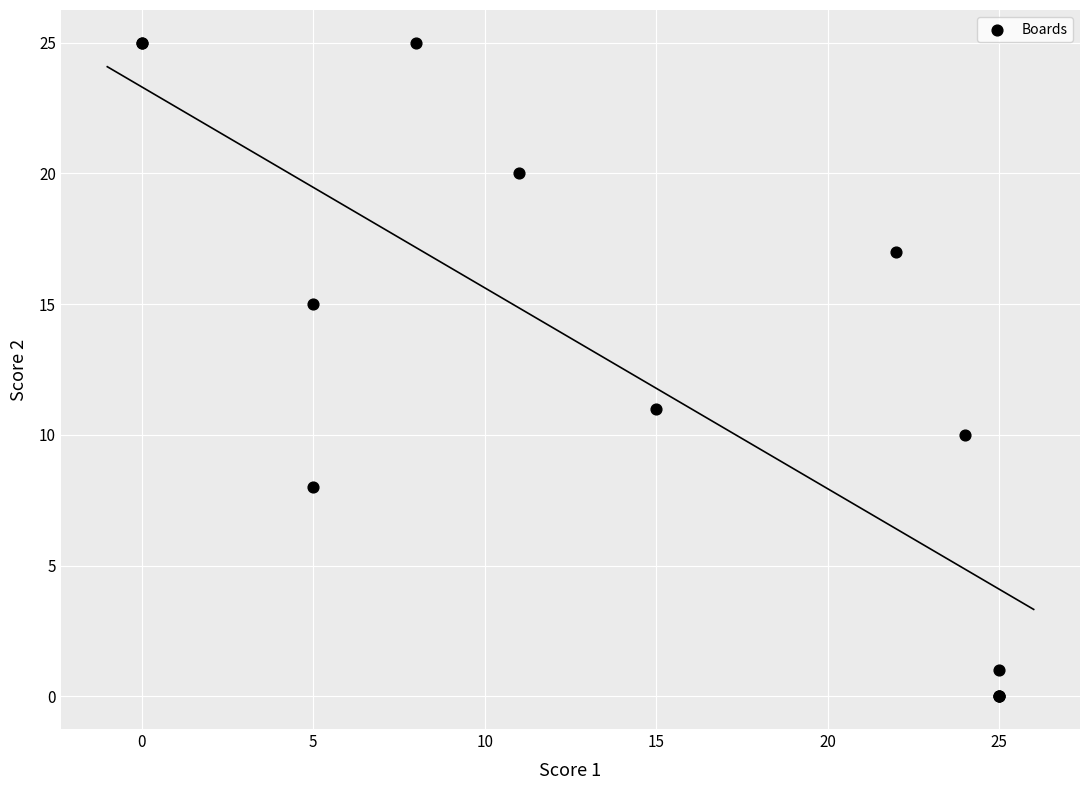

What Y value in the scatter plot is closest to 12?

11